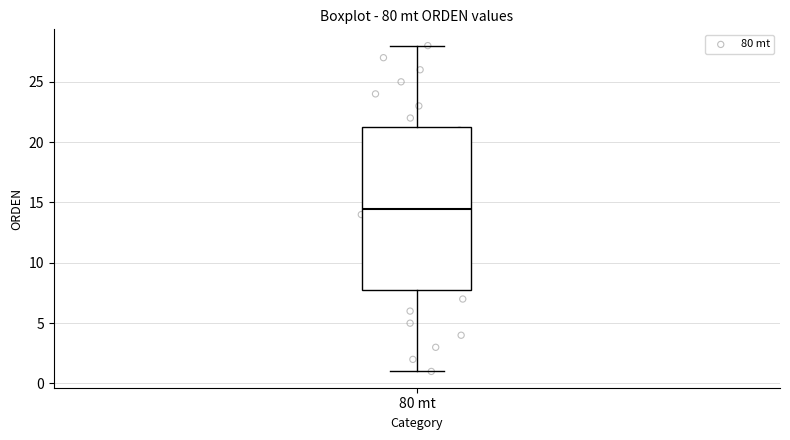

Transcribe this box plot: give where the median line is, the range the box spans, and where the two whiskers end, as read against the y-axis. The values are not printed on the chart, so give them approximately, as read against the axis.

median 14.5, box 8.0 to 21.5, whiskers 1.0 to 28.0